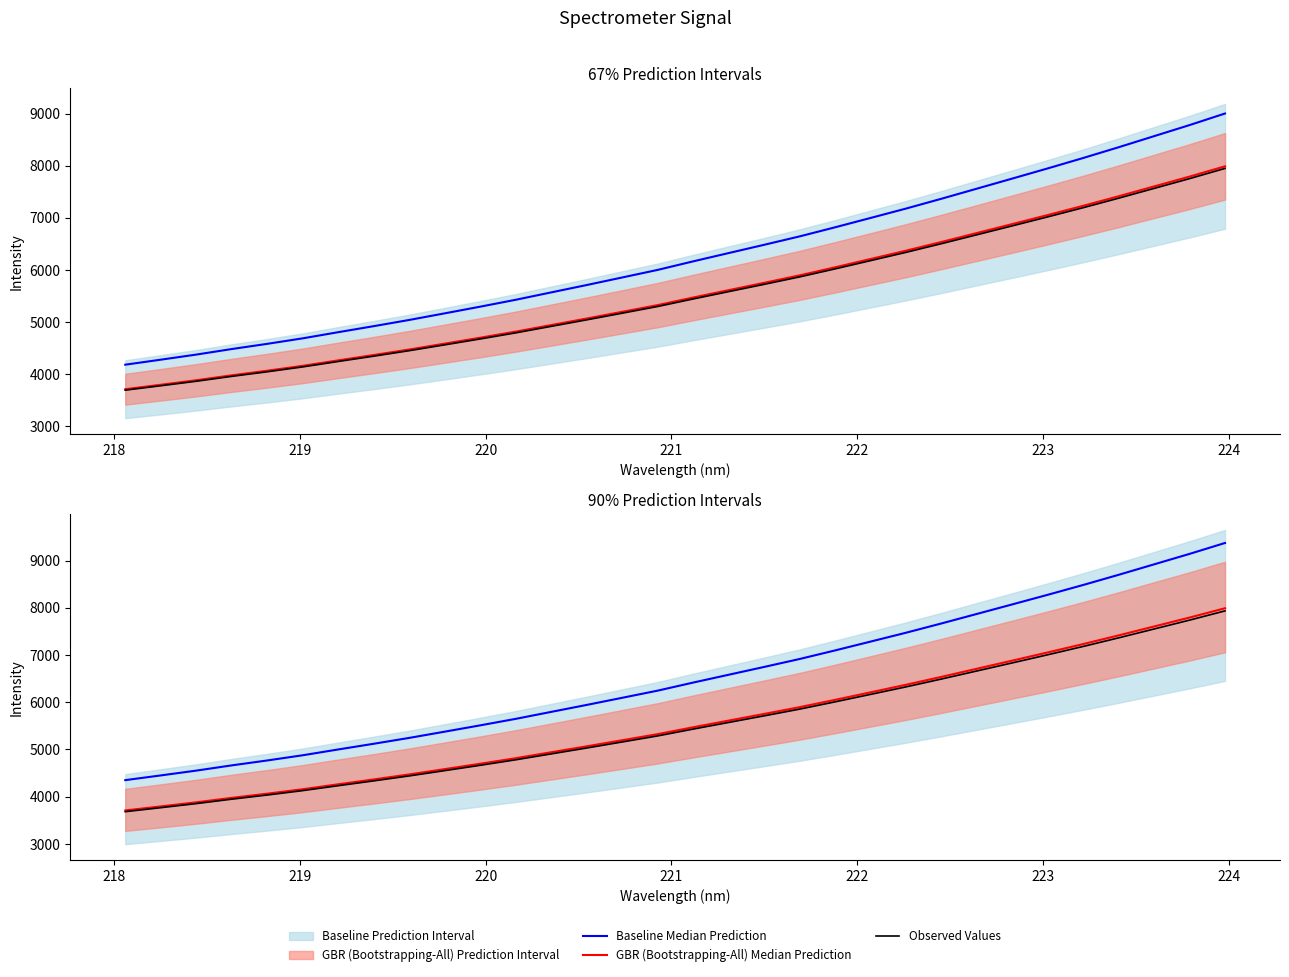

True or false: Observed Values and Baseline Median Prediction cross at least once.

False